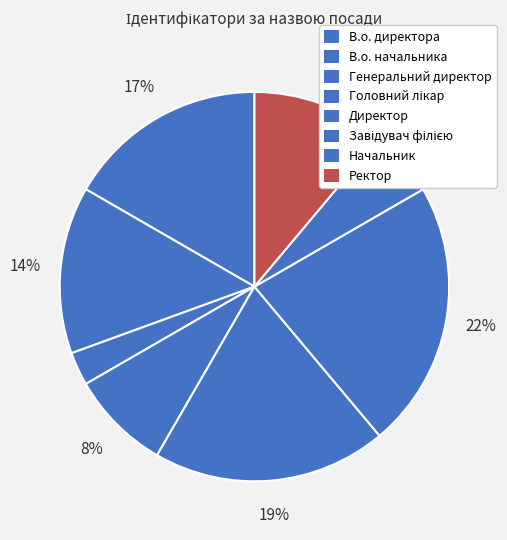

To the nearest percent, what portion does Завідувач філією represent?

22%